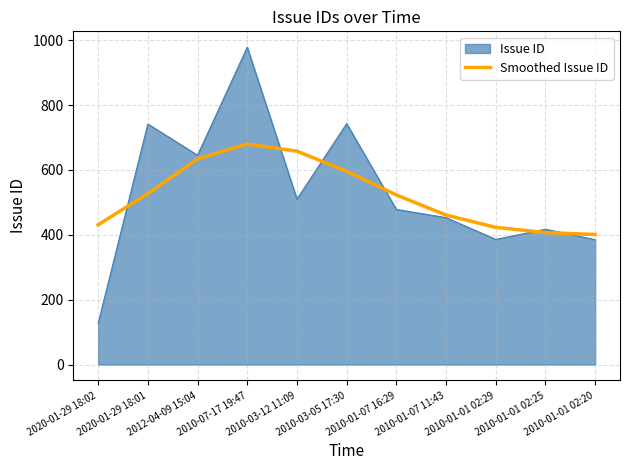

What is the minimum value shown in the chart?

126.9